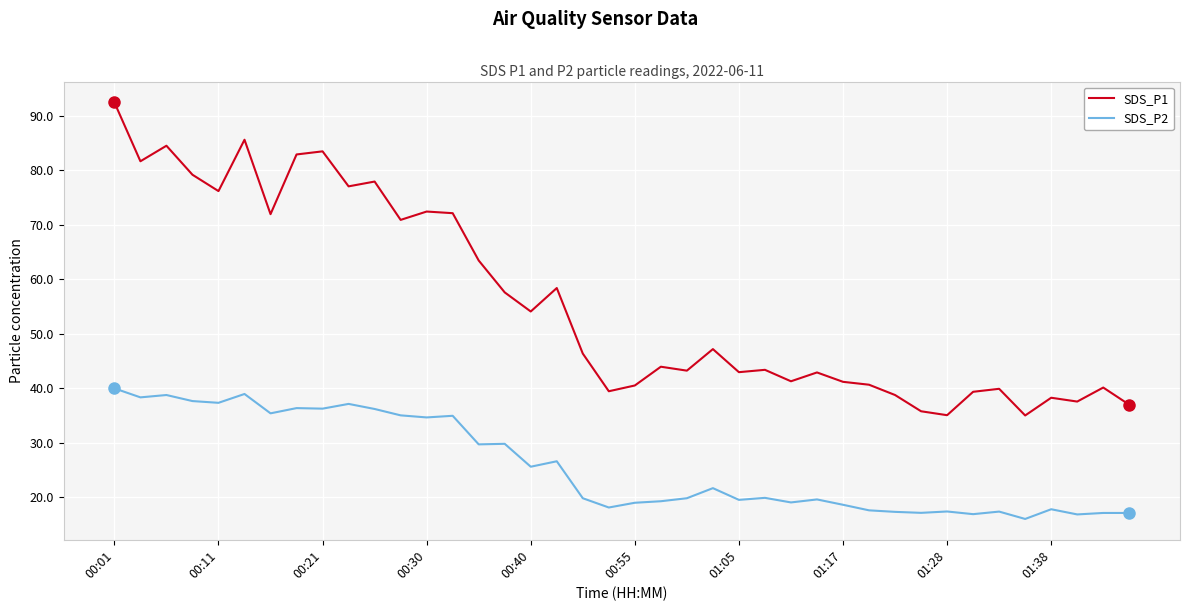

Does the chart display data point markers on the line(s)?

No